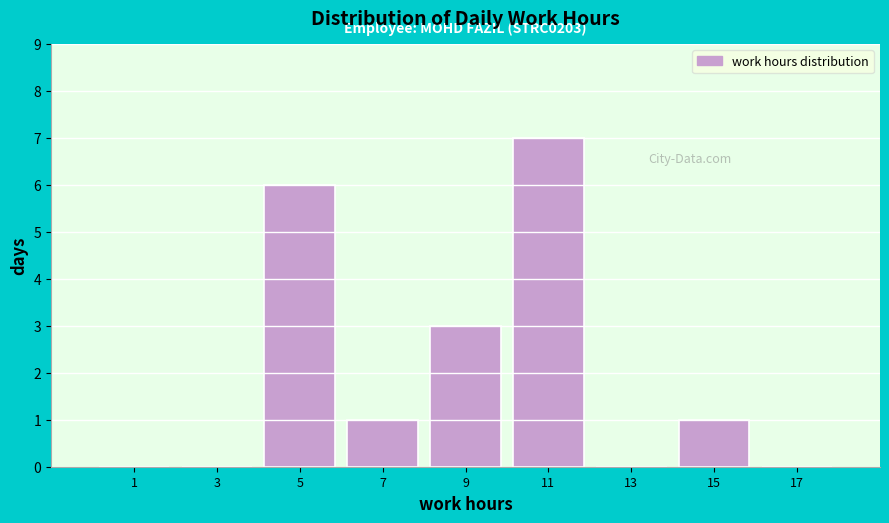

Over which range of the x-axis is the bar tallest?

10 to 12